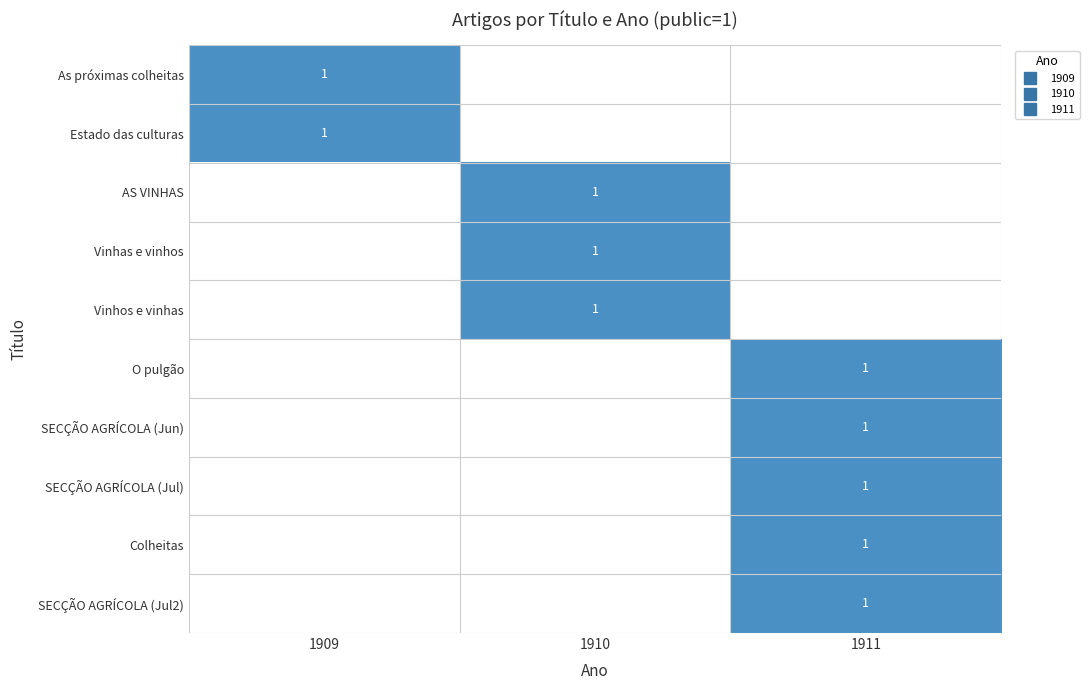

How many distinct data groups are displayed?

10